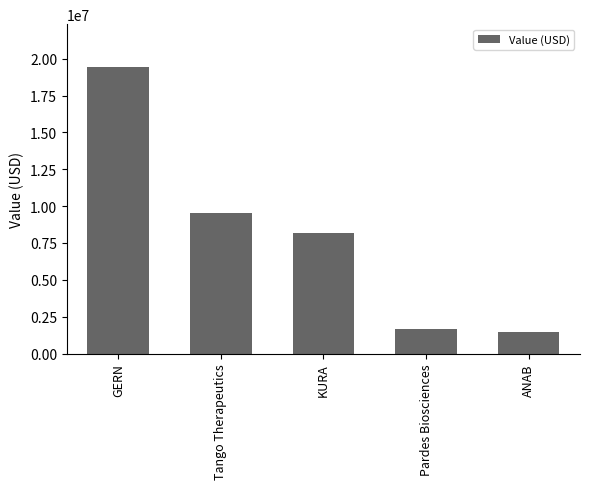

What is the difference between the maximum and minimum values?

17981000